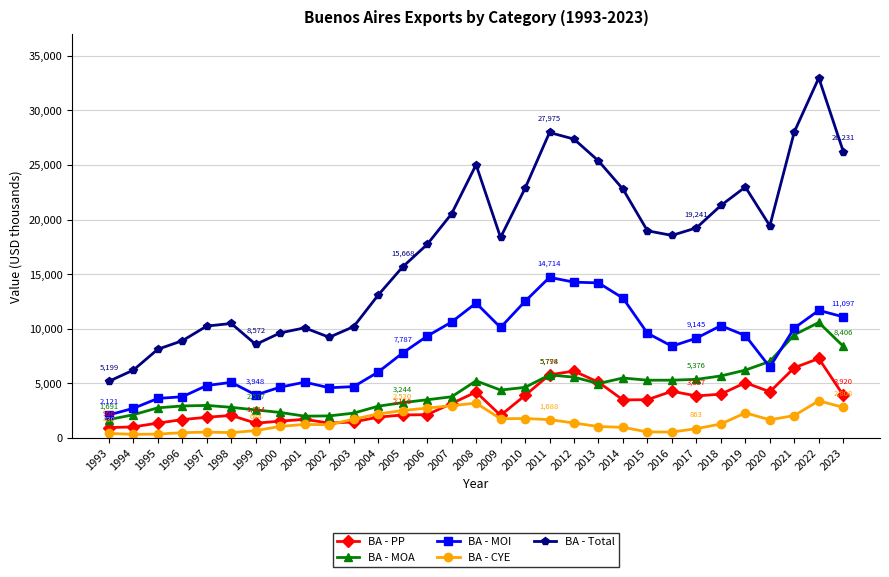

Does the chart display data point markers on the line(s)?

Yes